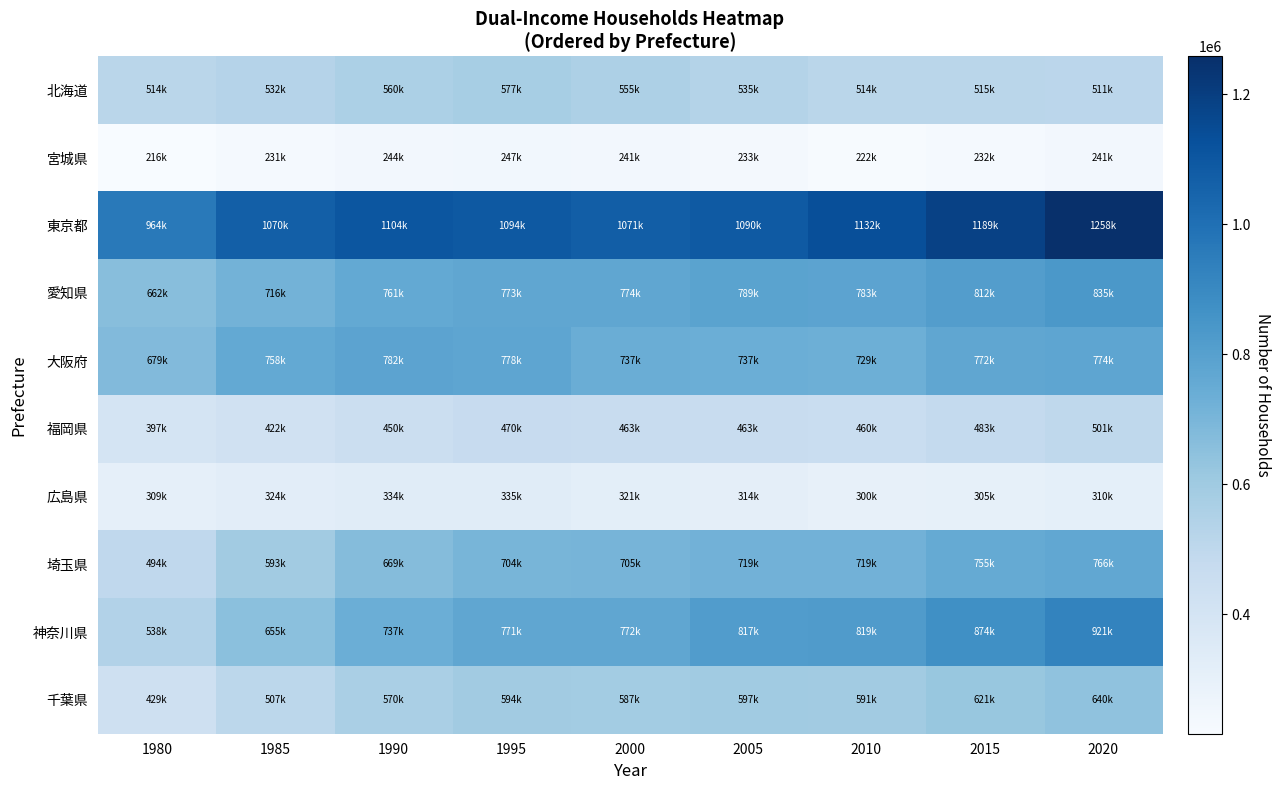

At how many categories does at least one series exceed 299521?

9